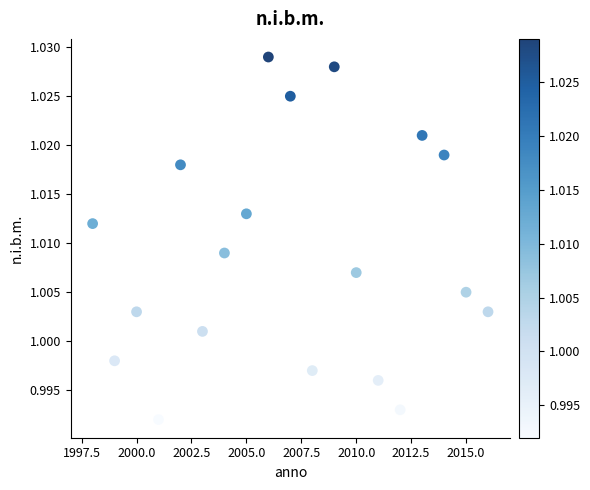

What is the range of X values (max minus min)?

18.0